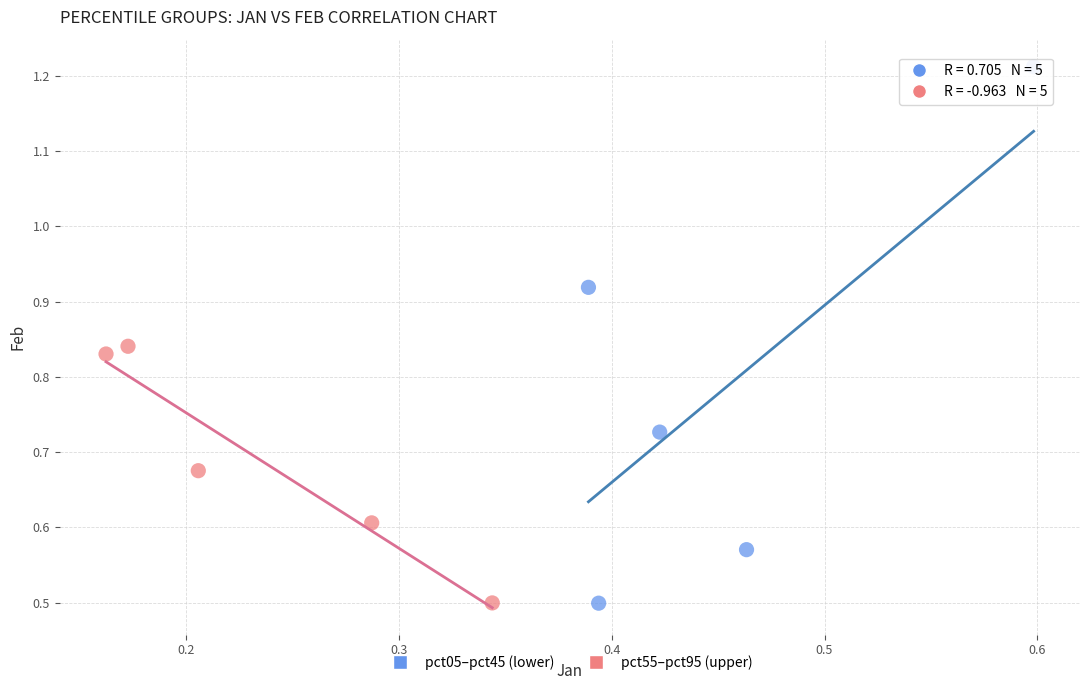

Which series contains the highest Y value?

pct05–pct45 (lower)